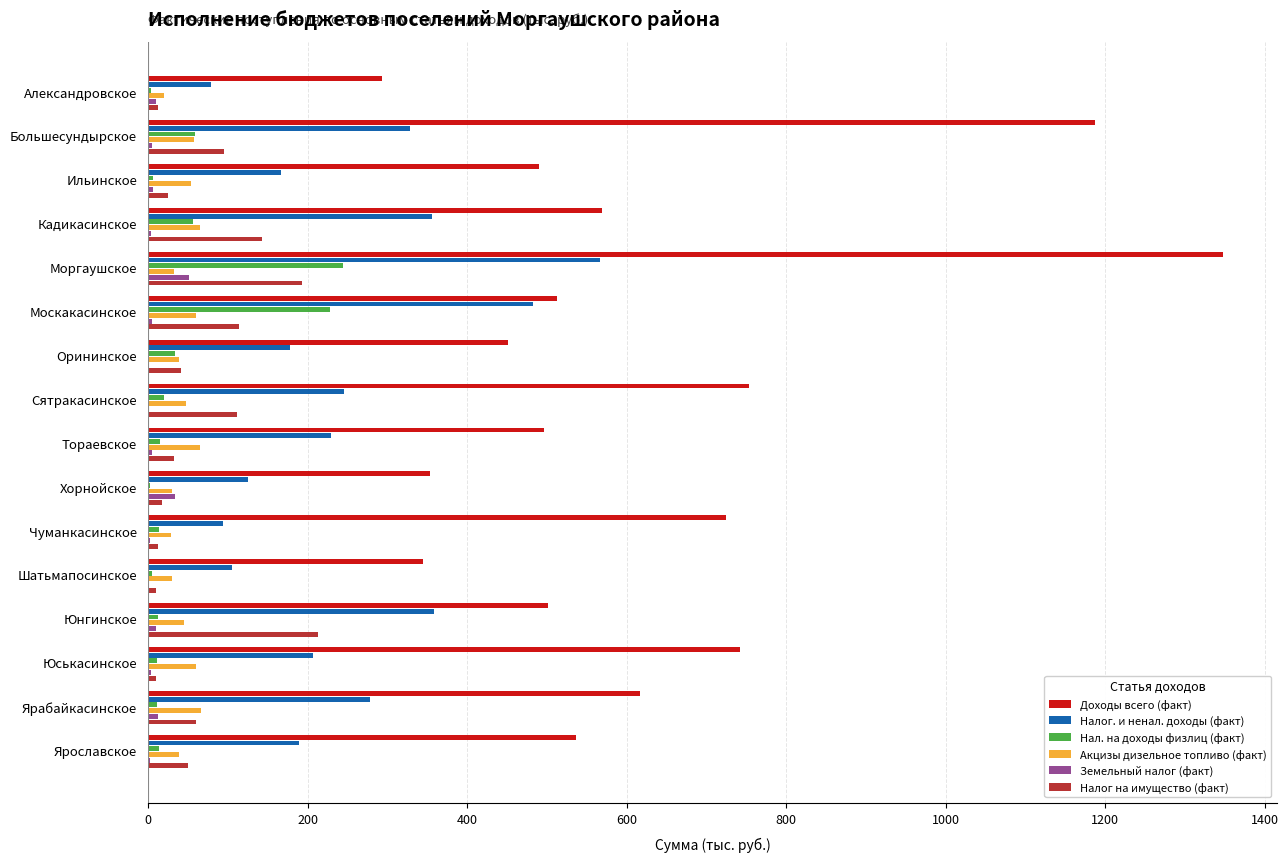

Which category has the highest value across all series?

Моргаушское